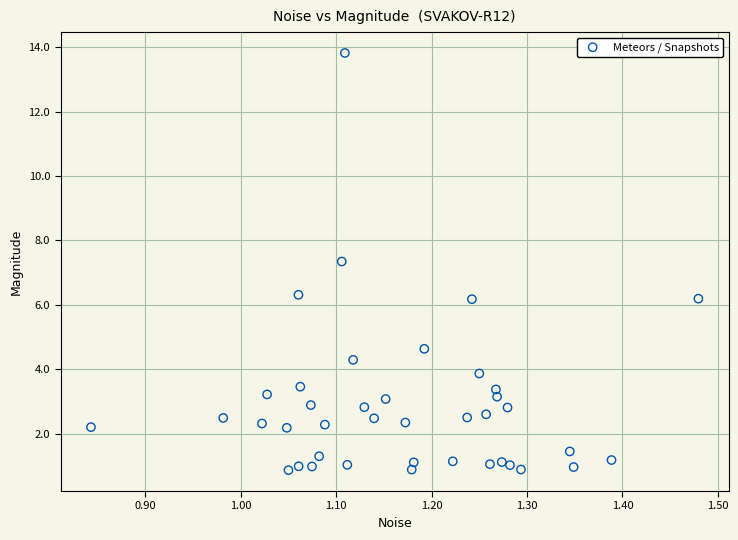

What Y value in the scatter plot is closest to 7?

7.3